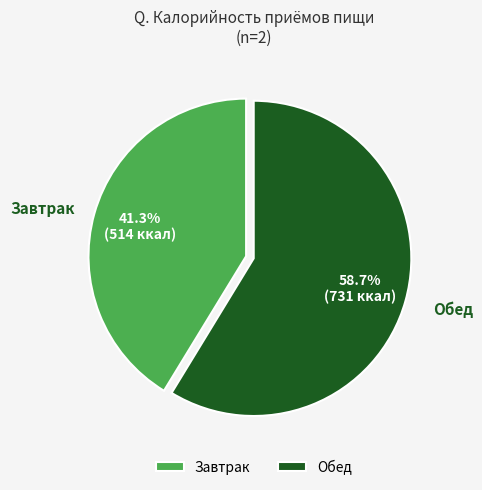

Count the number of slices in the pie.

2